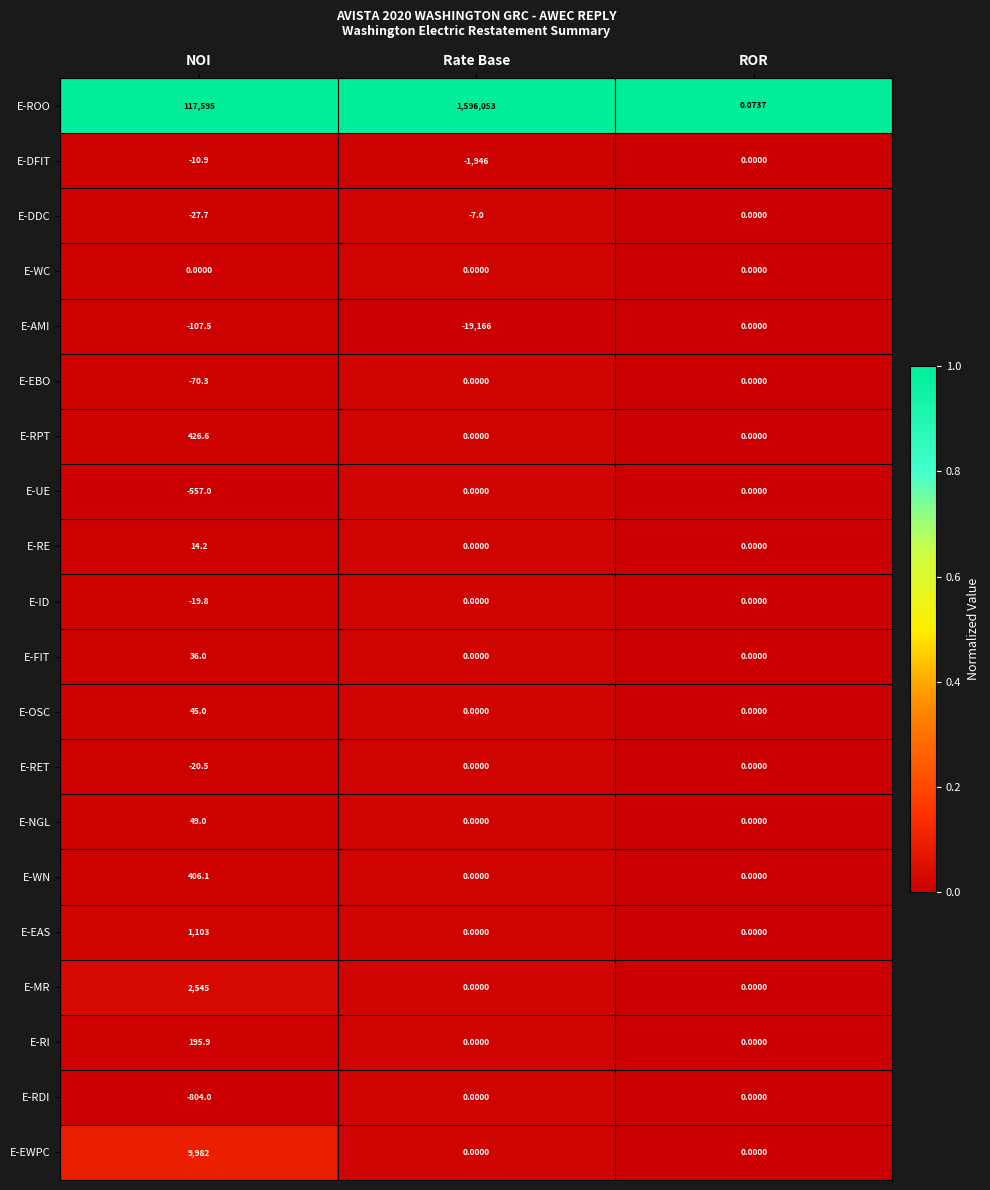

Rank the series at NOI from lowest to highest value.

E-RDI, E-UE, E-AMI, E-EBO, E-DDC, E-RET, E-ID, E-DFIT, E-WC, E-RE, E-FIT, E-OSC, E-NGL, E-RI, E-WN, E-RPT, E-EAS, E-MR, E-EWPC, E-ROO